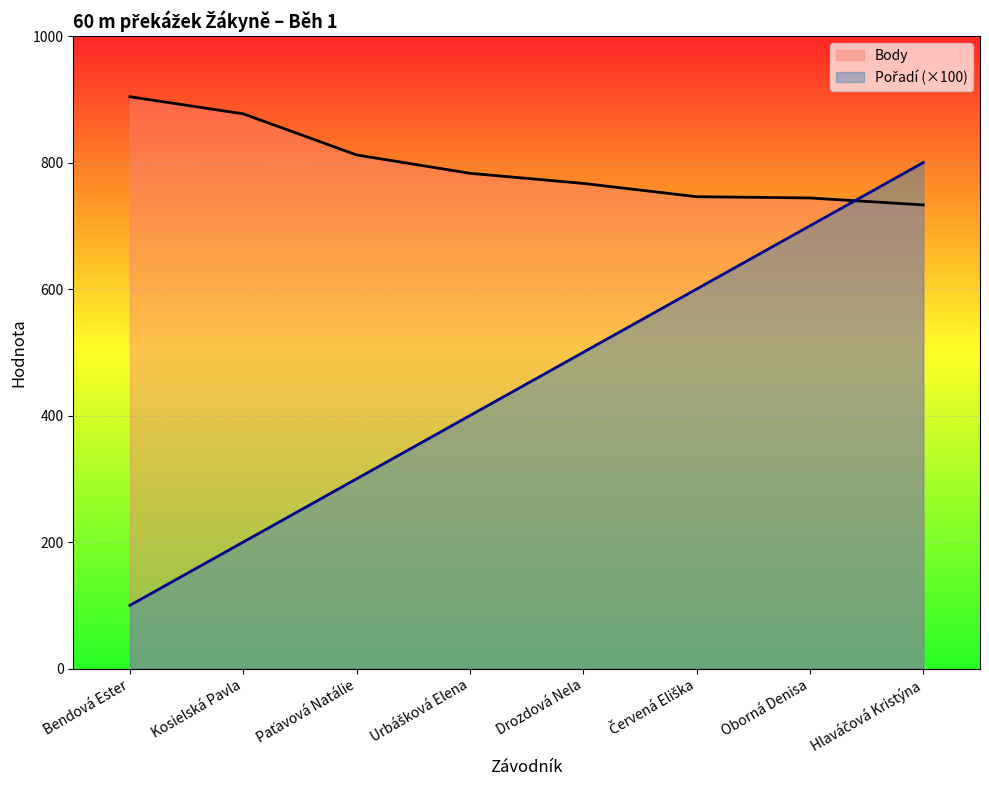

The value of Pořadí at Paťavová Natálie is 73. True or false?

False